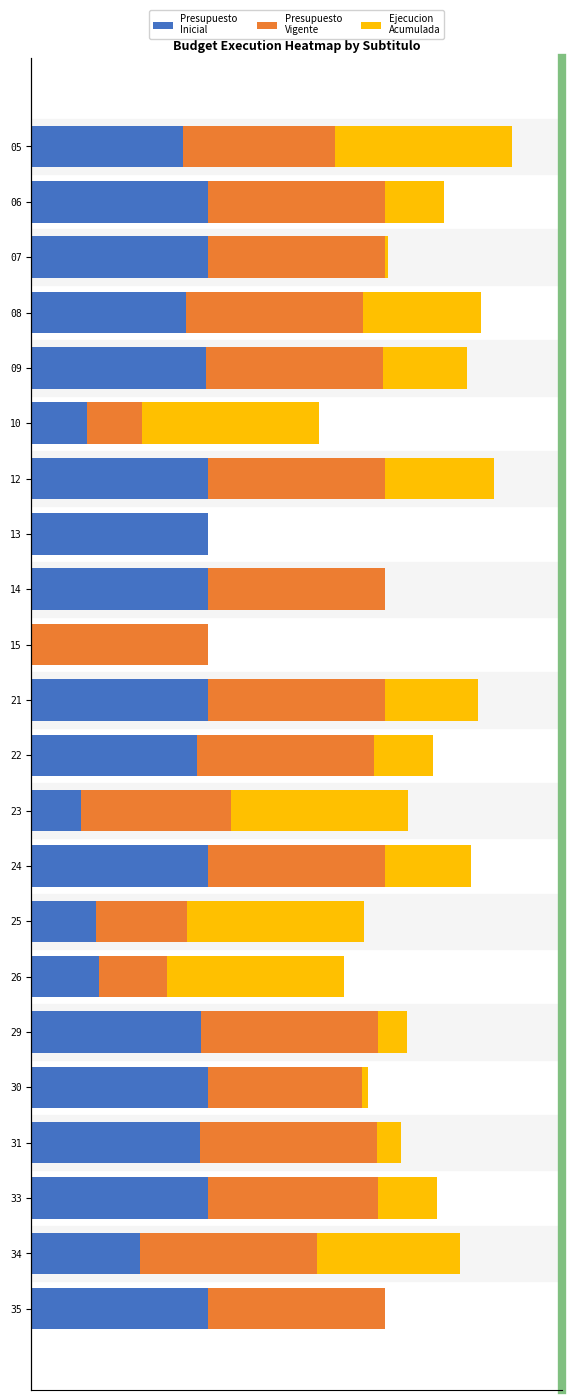

What is the difference between the highest and lowest values at 15?

1.0